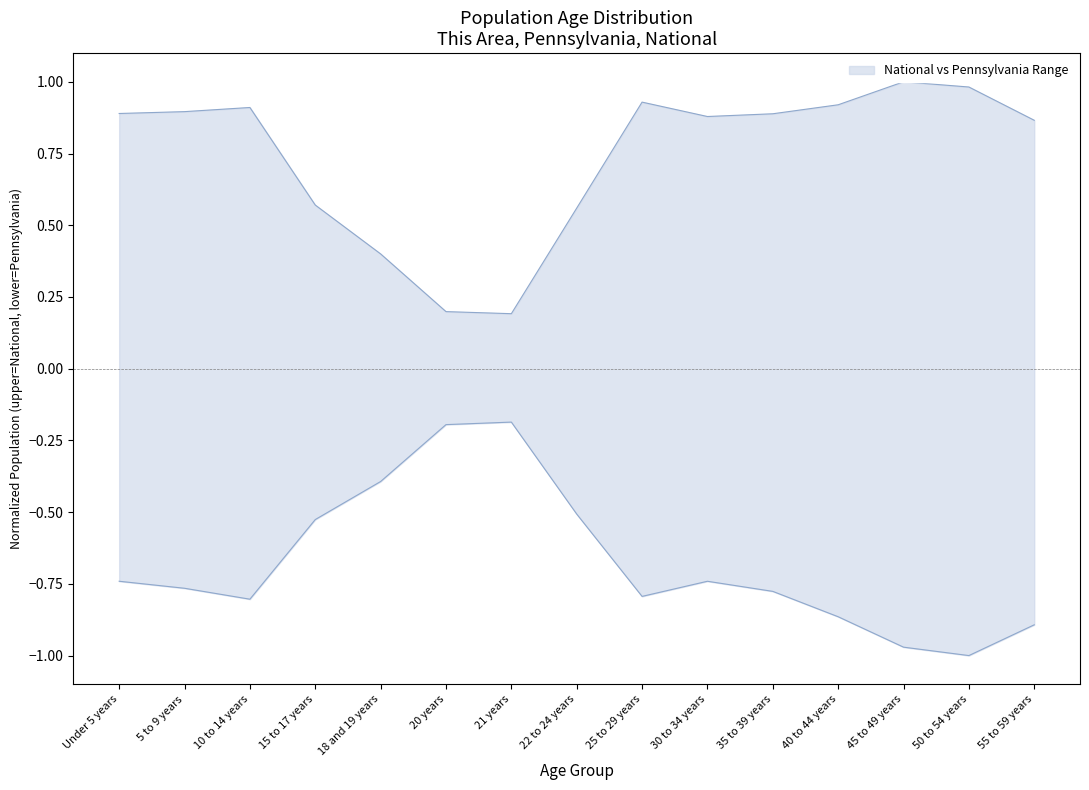

True or false: National and Pennsylvania cross at least once.

False